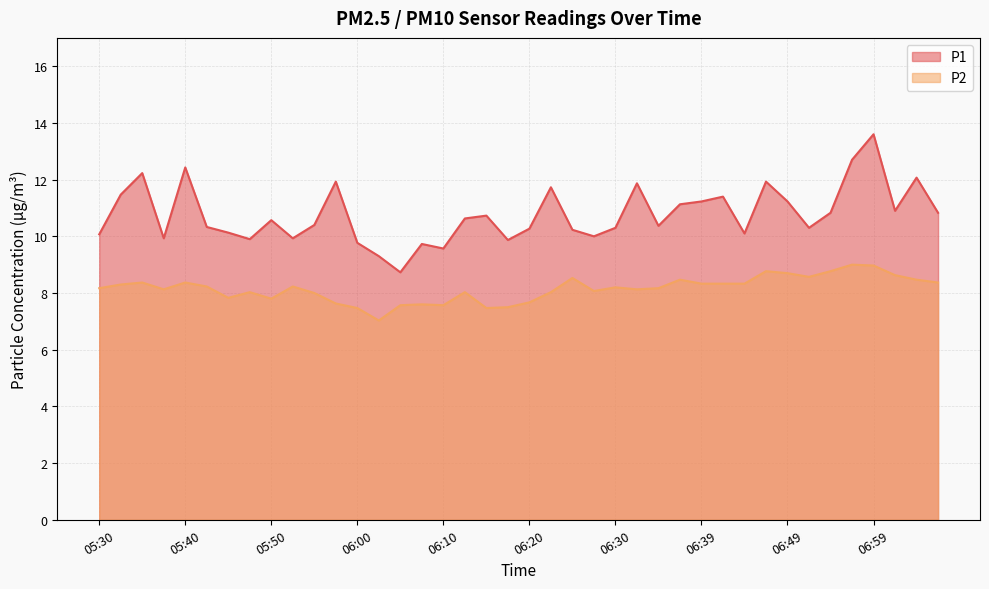

Where does the P2 series first go above 8?

05:30